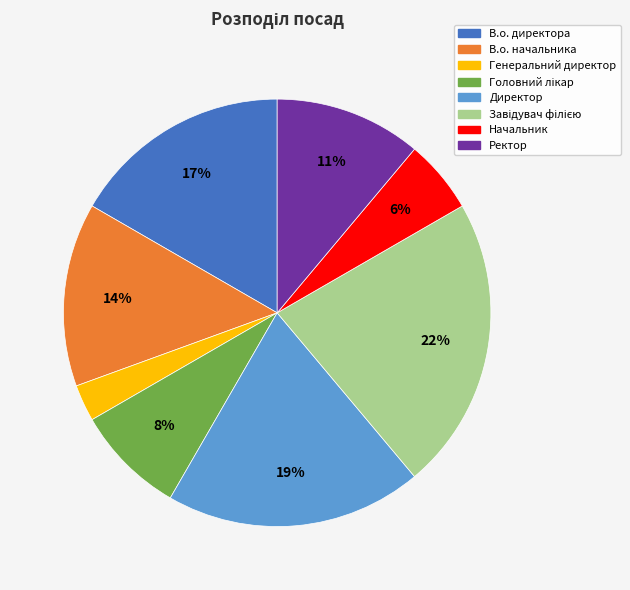

What is the smallest slice in the pie chart?

Генеральний директор